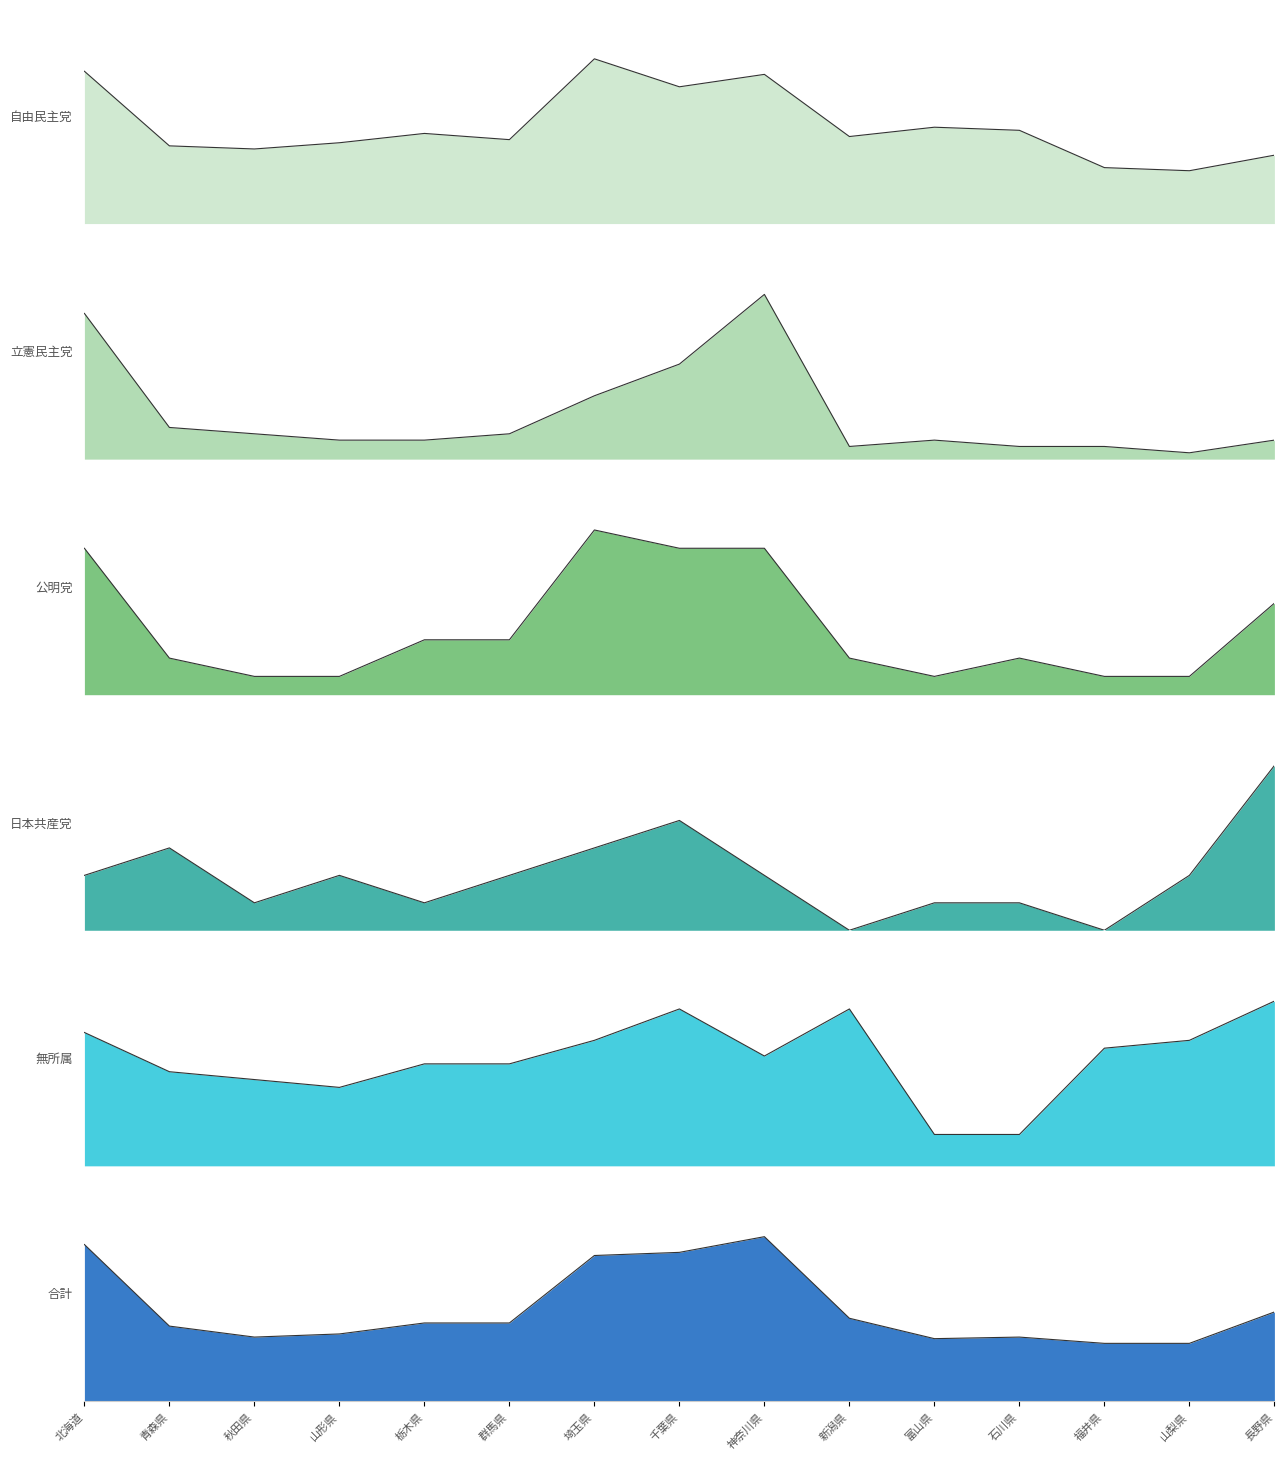

Where is the first local minimum for 公明党?

富山県